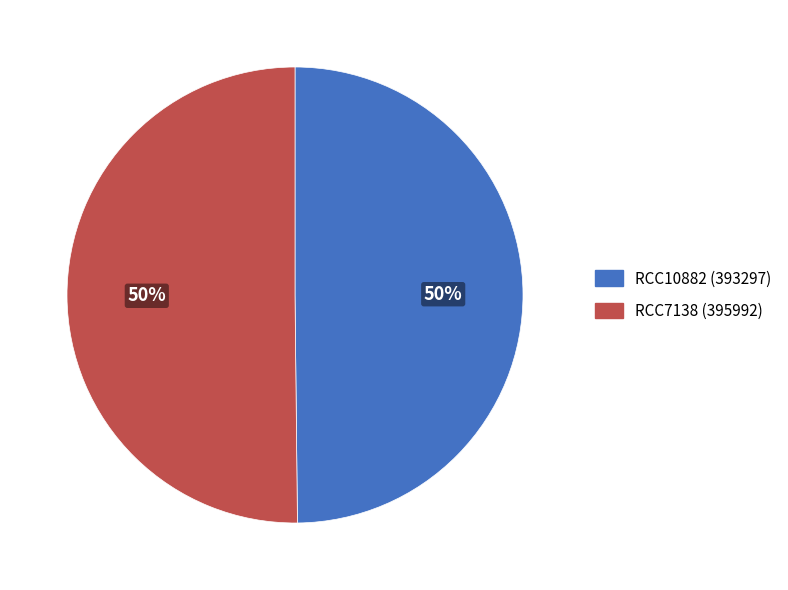

To the nearest percent, what portion does RCC10882 represent?

50%